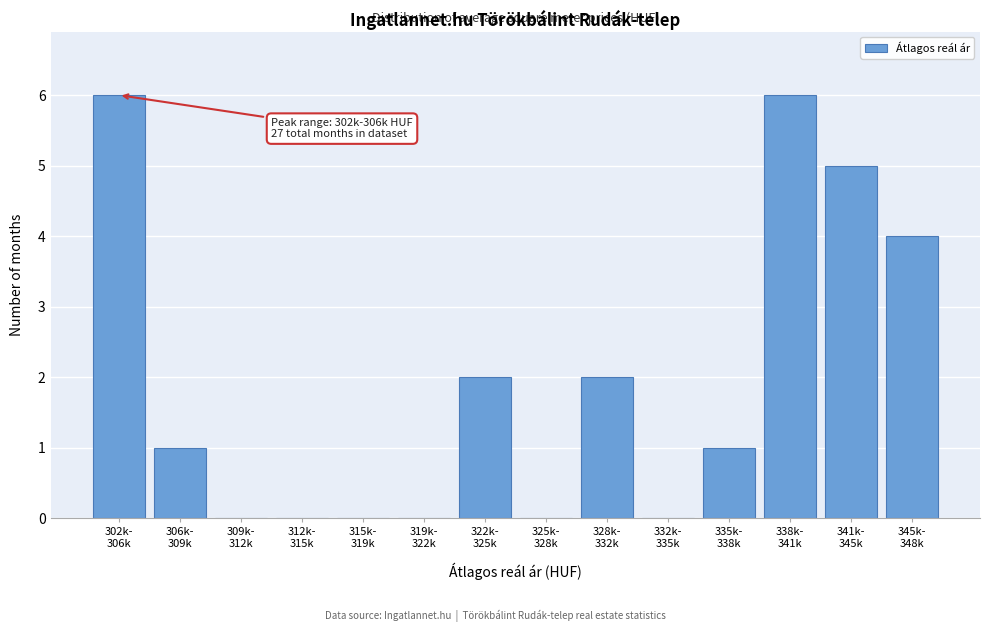

Count the number of data series in this chart.

1